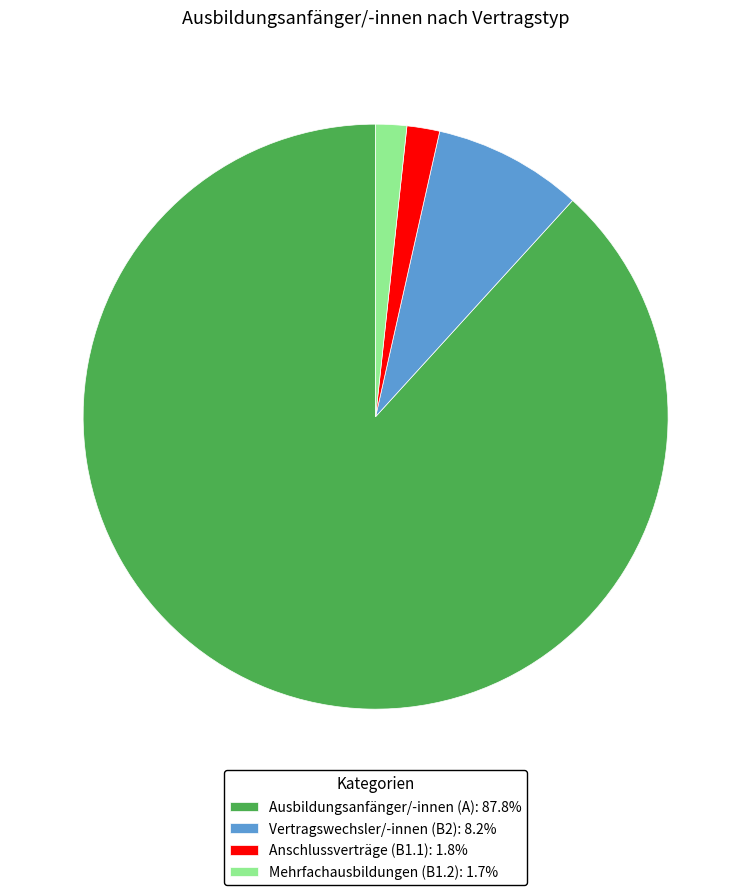

Does Ausbildungsanfänger/-innen (A): 87.8% account for over 50% of the chart?

Yes